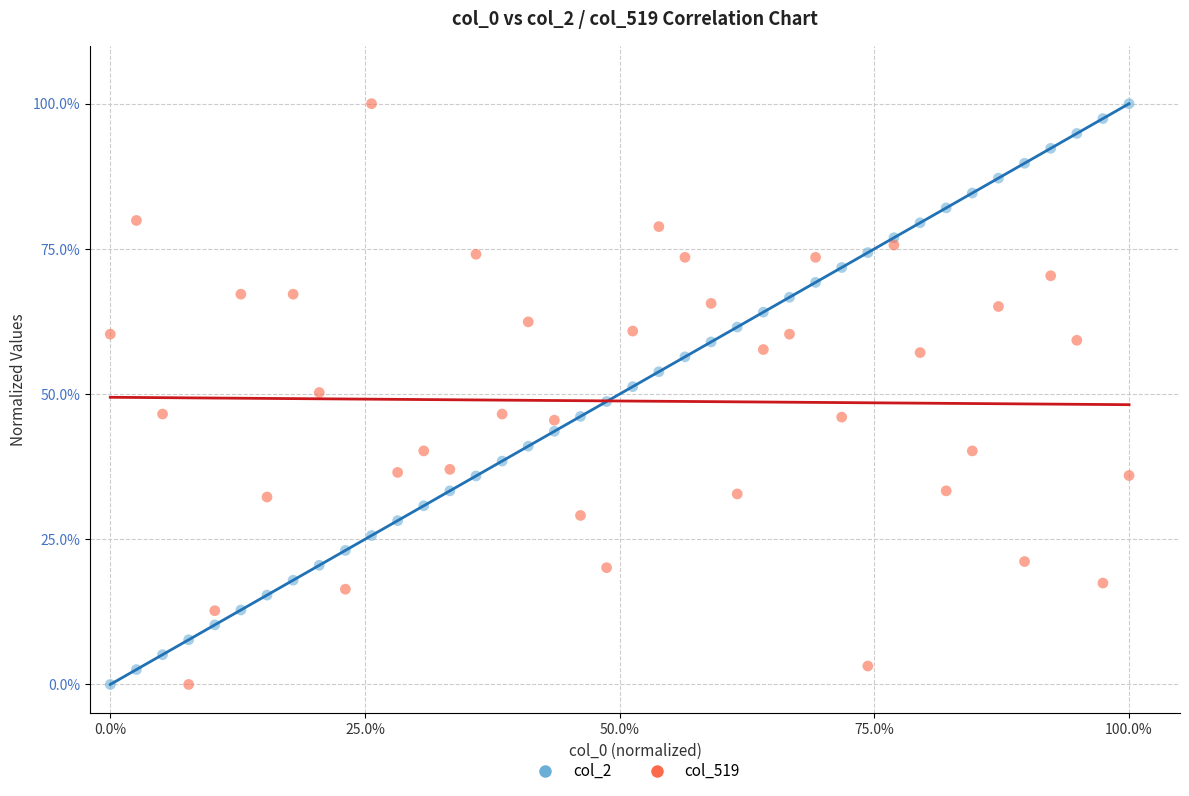

Across all data points, what is the range of X values (max minus min)?

100.0